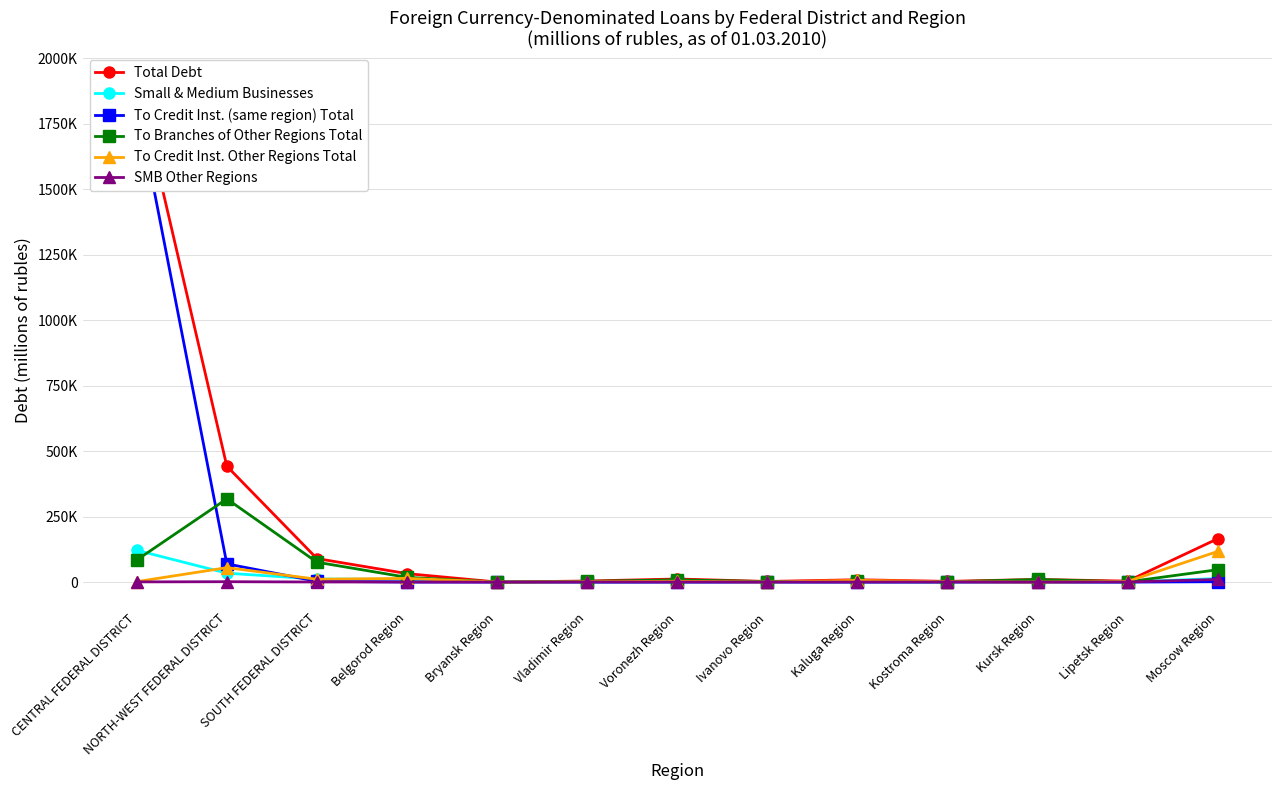

What is the difference between the To Branches of Other Regions Total values at Ivanovo Region and Kostroma Region?

904